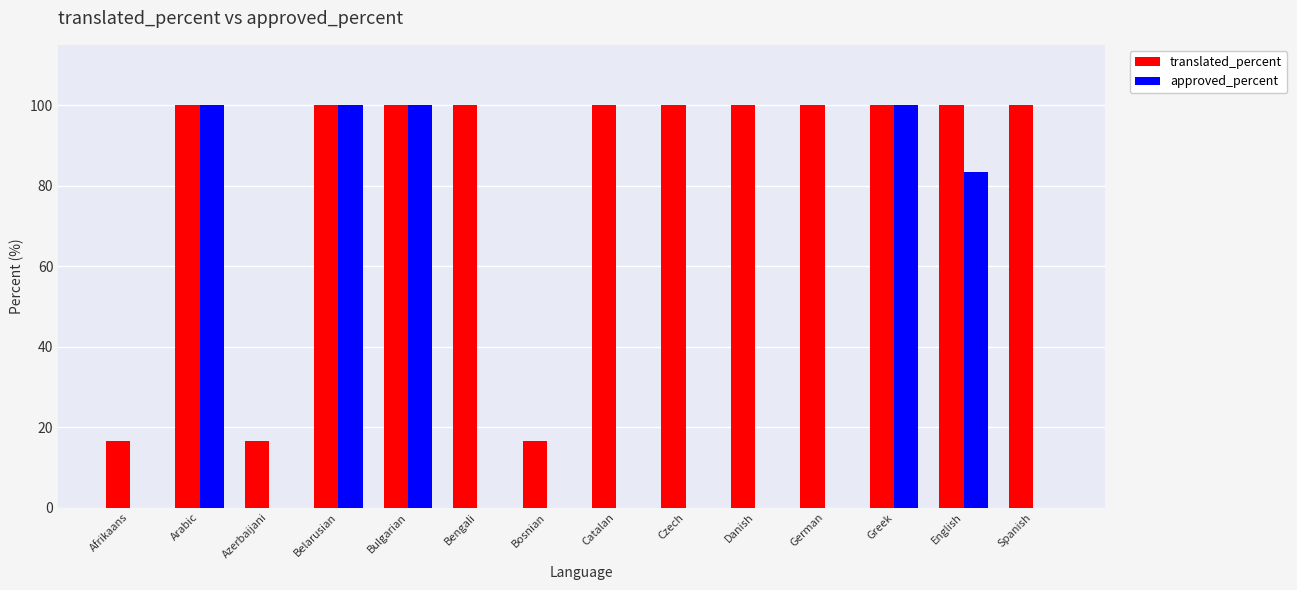

True or false: translated_percent has a value of 100.0 at English.

True